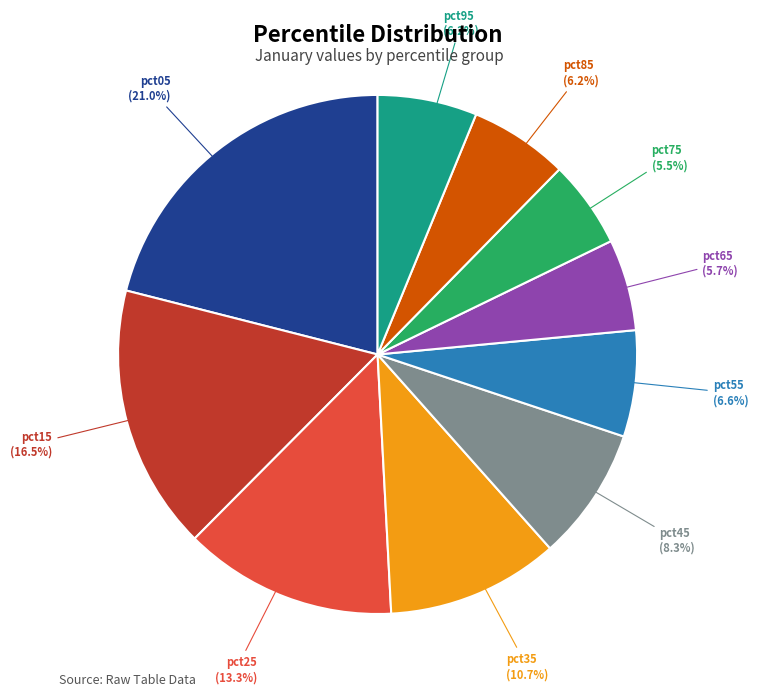

To the nearest percent, what is the combined percentage of pct25 and pct55?

20%